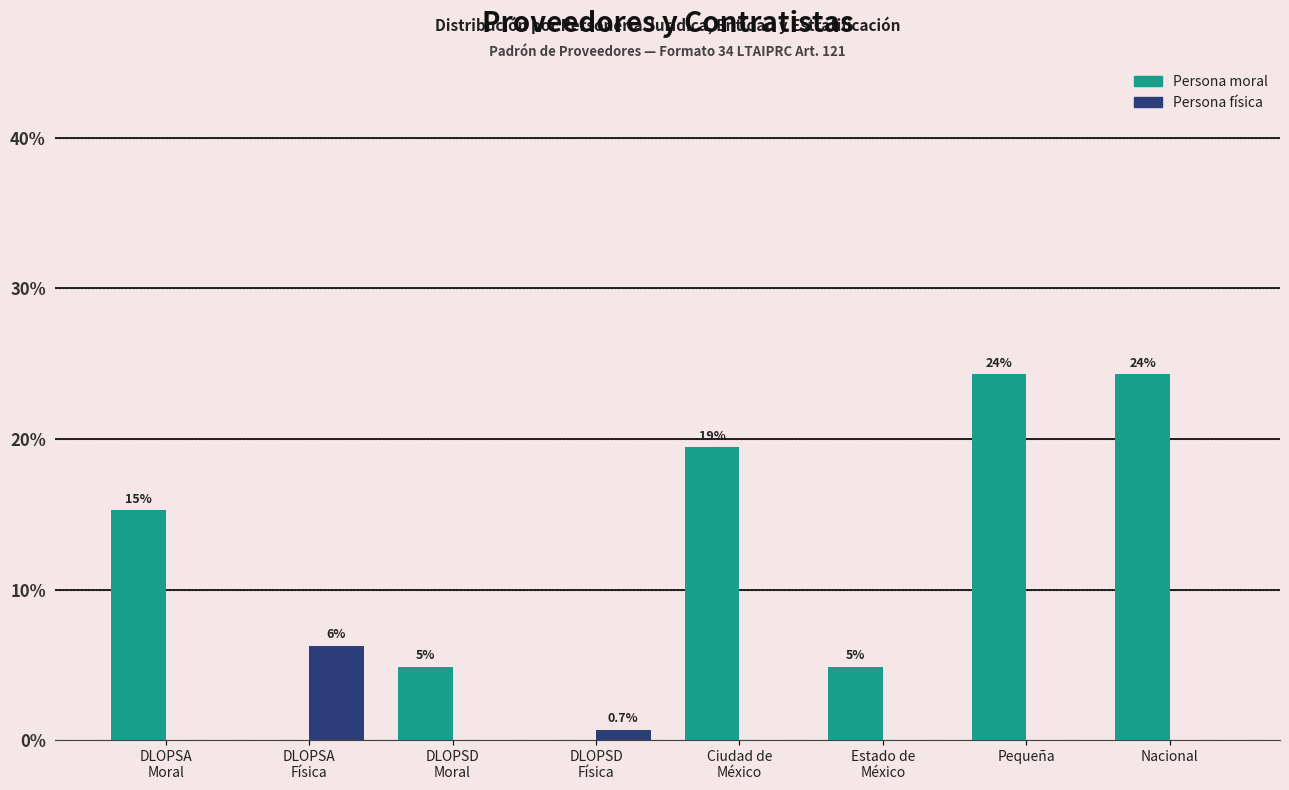

Are the bars grouped side by side (vs. stacked)?

Yes